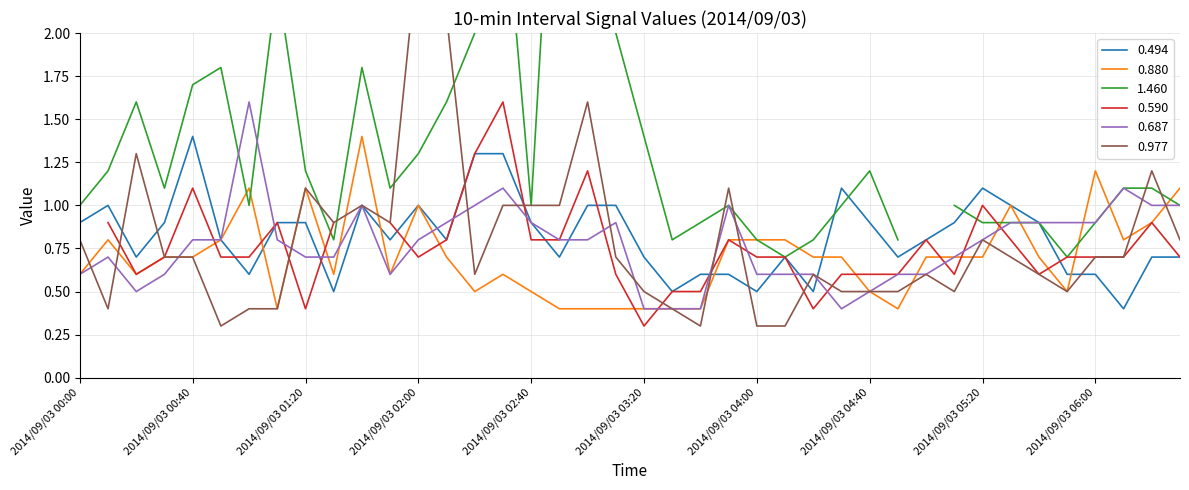

What is the lowest value of the 0.880 series?

0.4